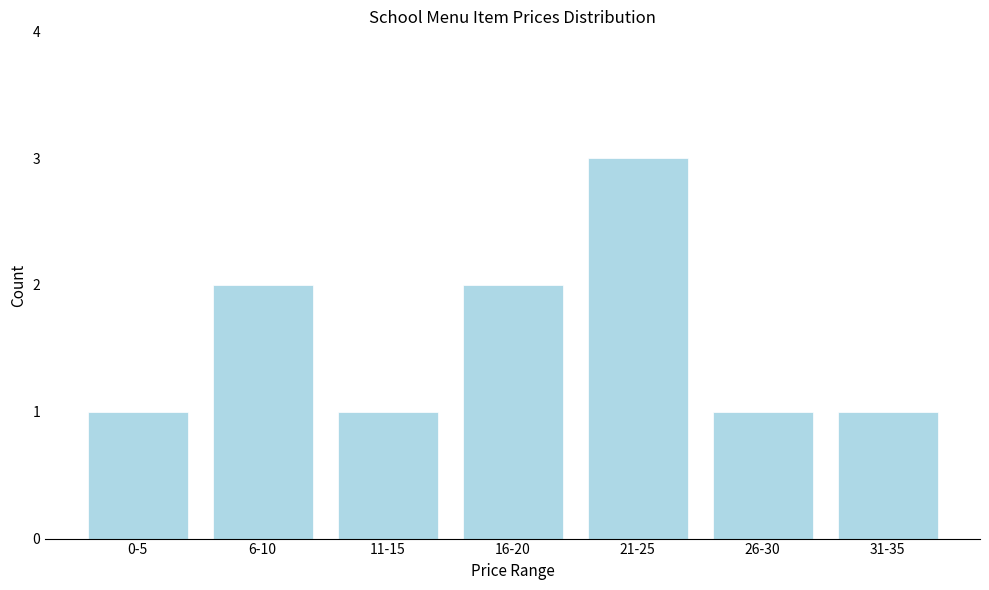

Reading left to right, what are all the values shown in this chart?

1	2	1	2	3	1	1